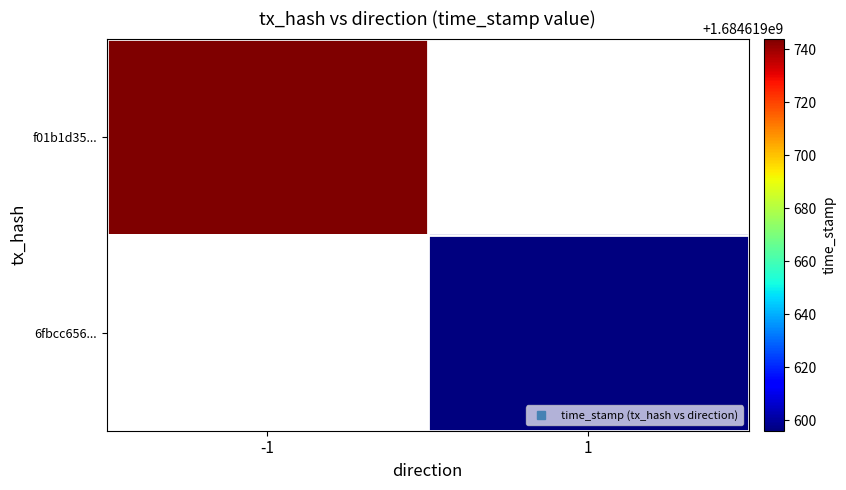

How many categories are shown in the chart?

2